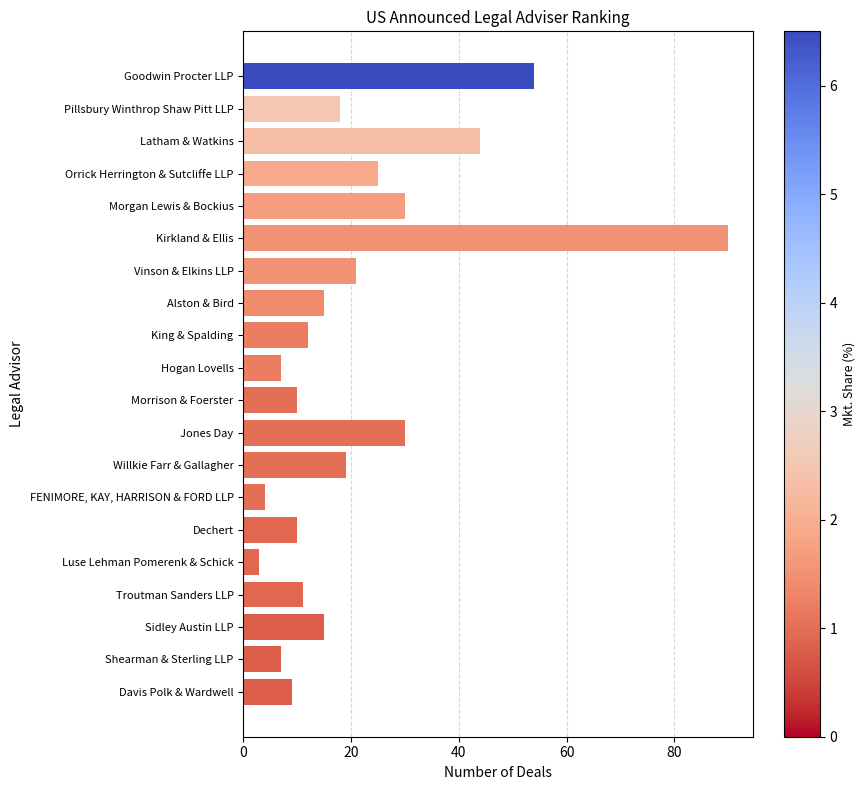

Count the number of data series in this chart.

1